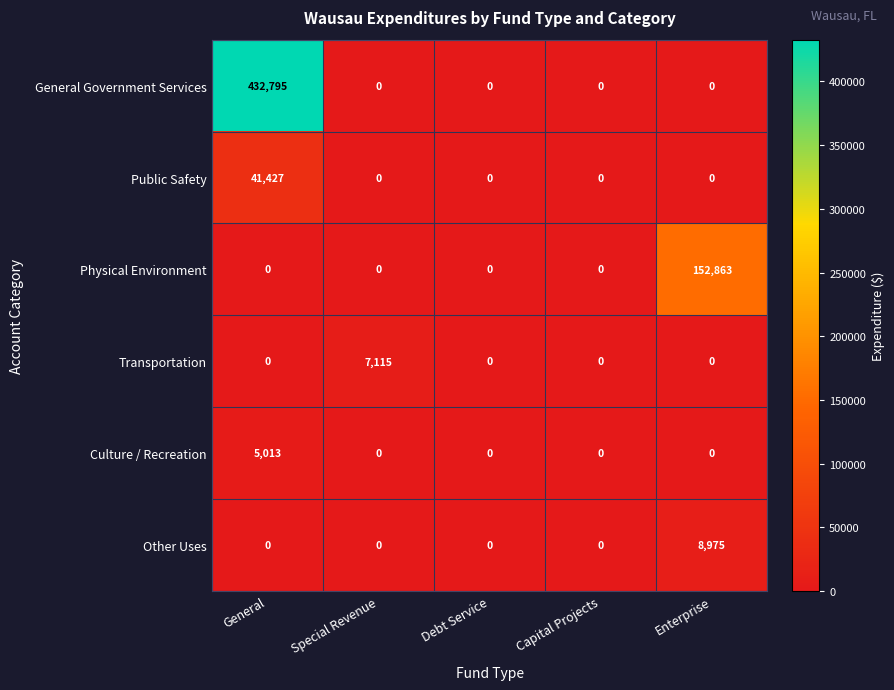

What is the sum of all General Government Services values?

432795